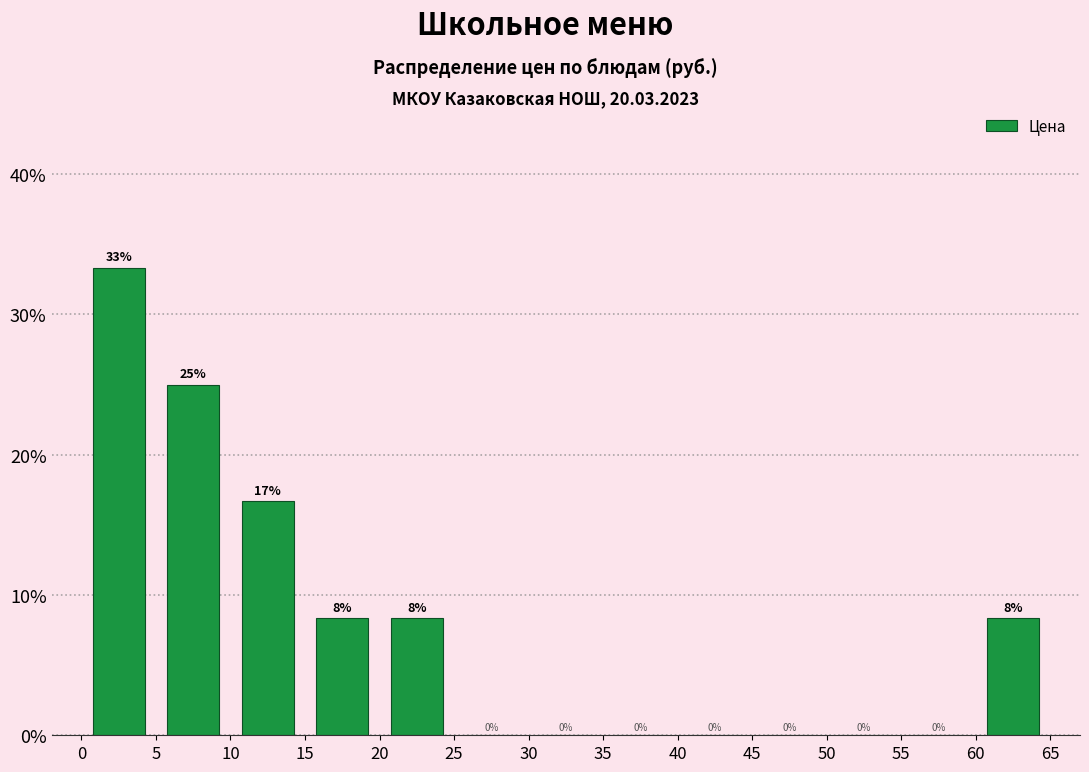

Which range on the x-axis has the tallest bar?

0 to 5